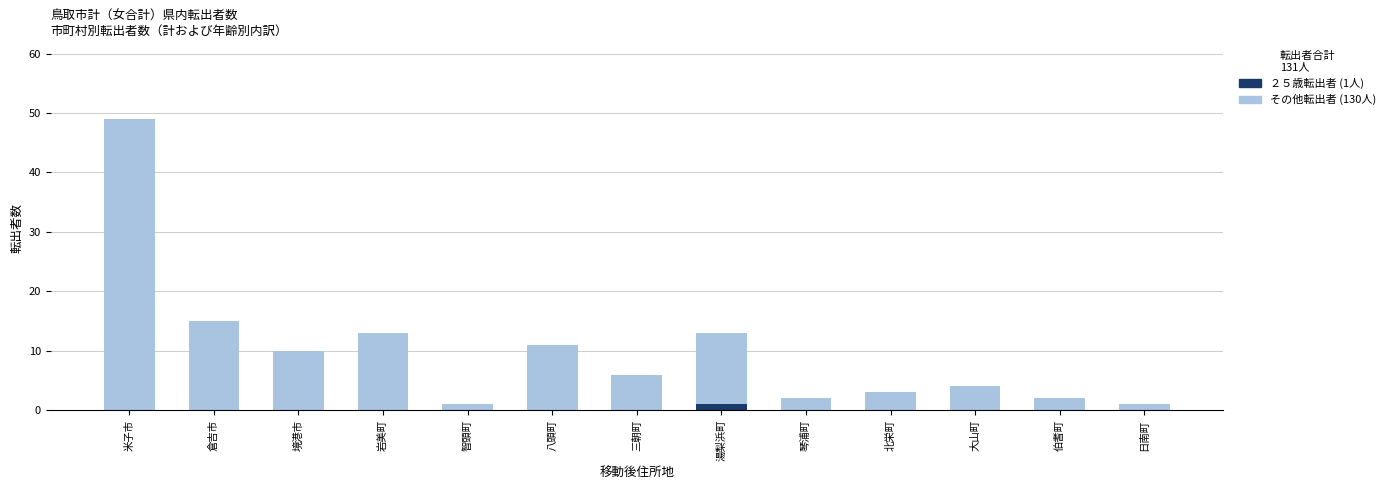

Are the bars horizontal?

No